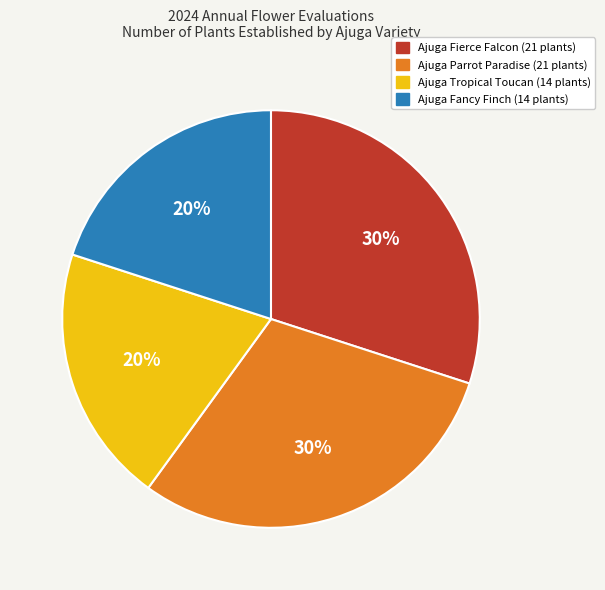

The Ajuga Fancy Finch slice represents 20% of the pie. True or false?

True